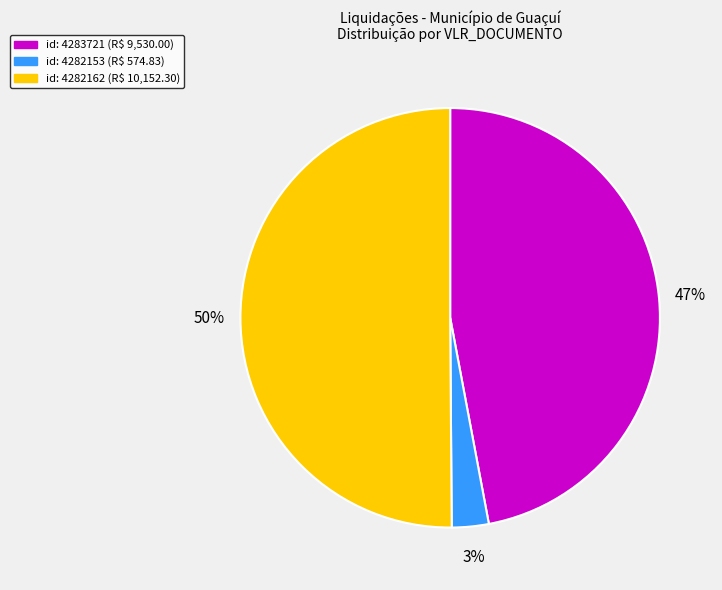

To the nearest percent, what is the average slice percentage?

33%